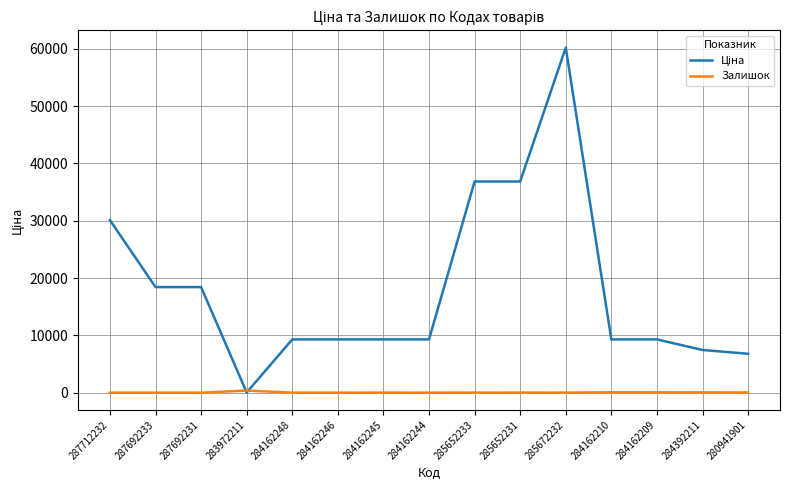

What is the total value across all series at 287692231?

18420.9